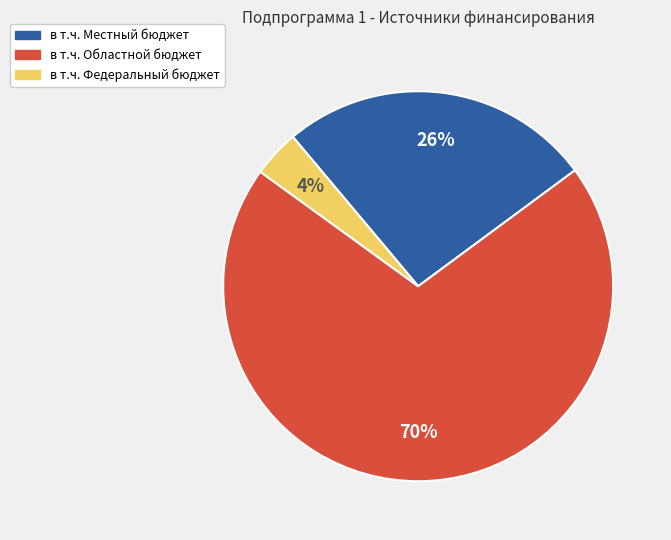

The в т.ч. Федеральный бюджет slice represents 17% of the pie. True or false?

False